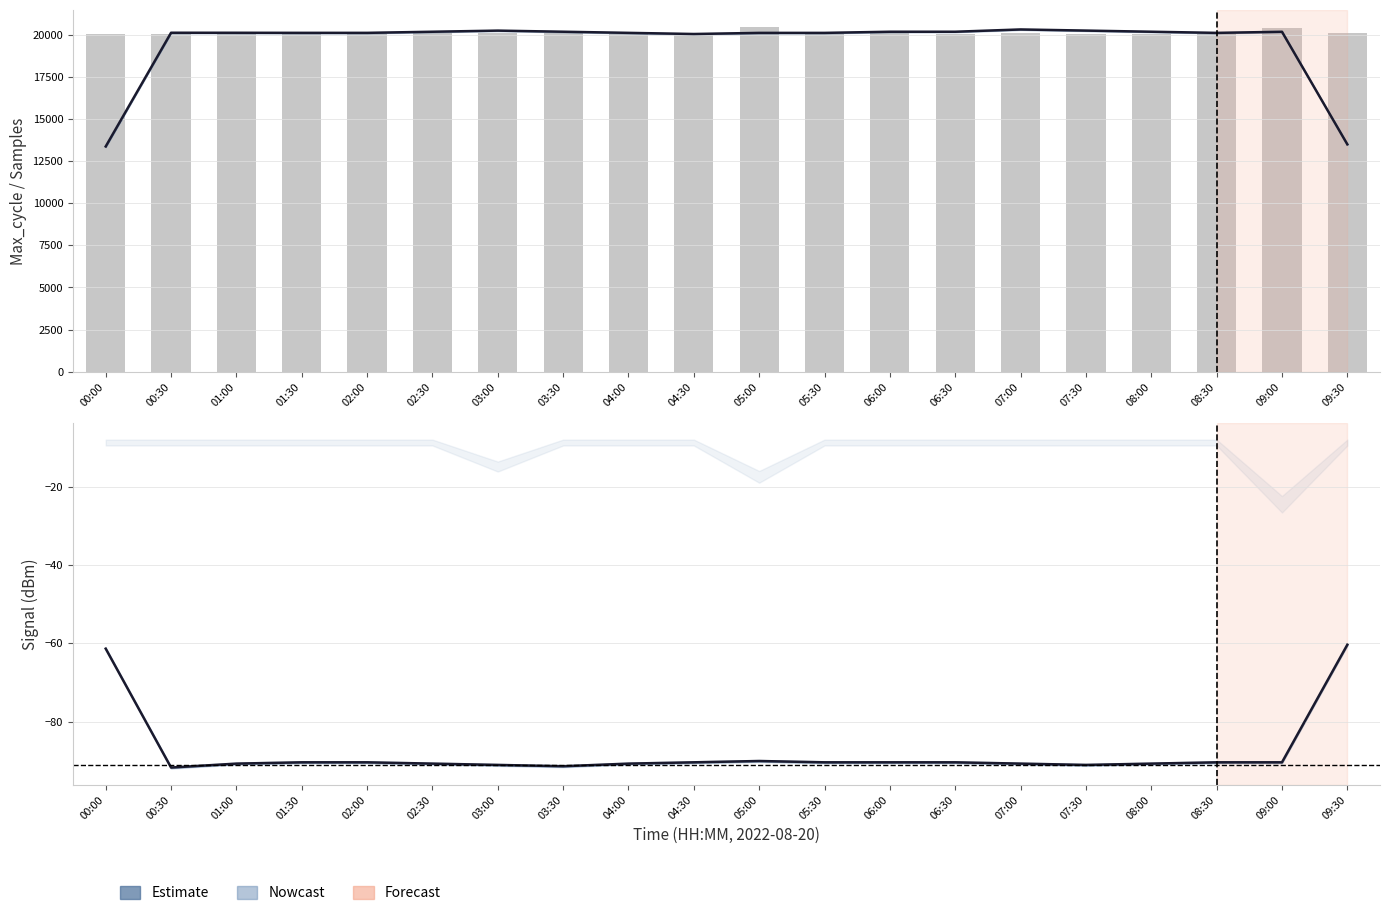

Is it true that Max_cycle equals 33193.4 at 01:00?

False